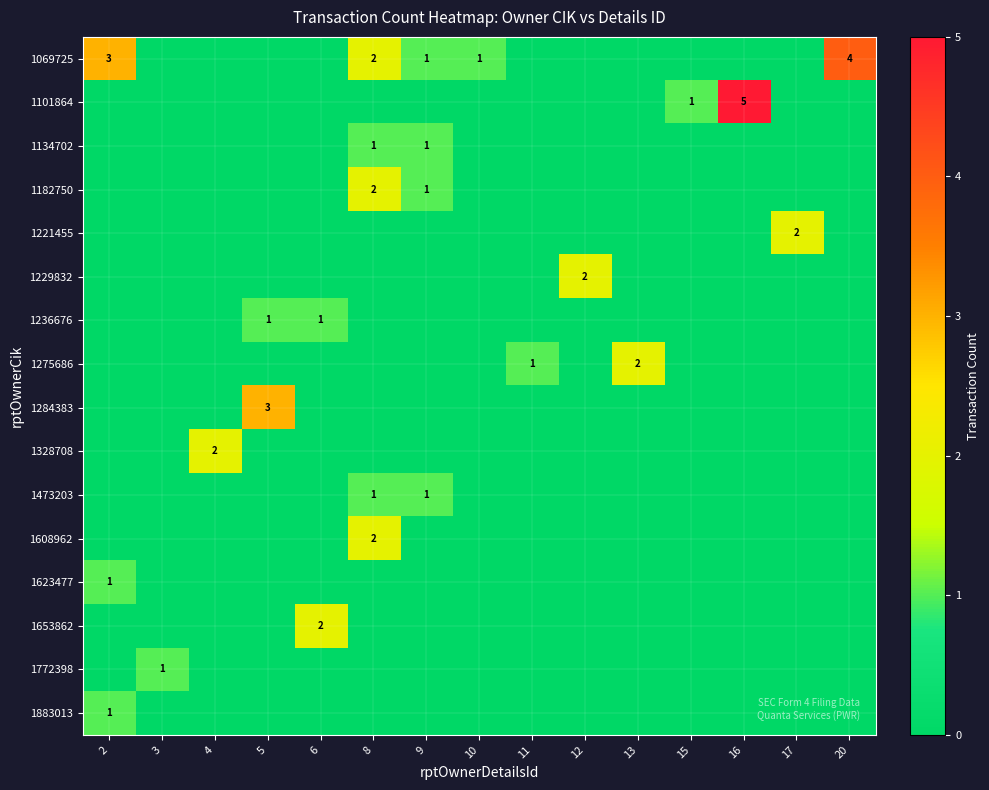

Is it true that 1236676 equals 0 at 5?

False